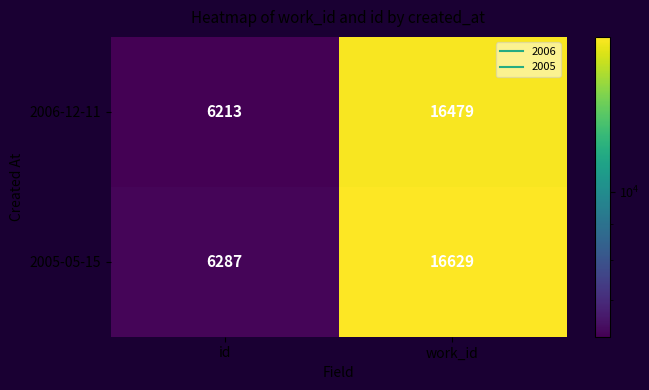

What is the approximate value of 2005-05-15 at id, to the nearest 50?

6300